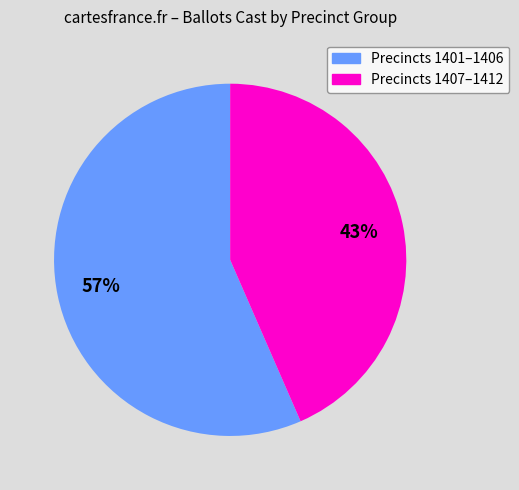

To the nearest percent, what is the average slice percentage?

50%